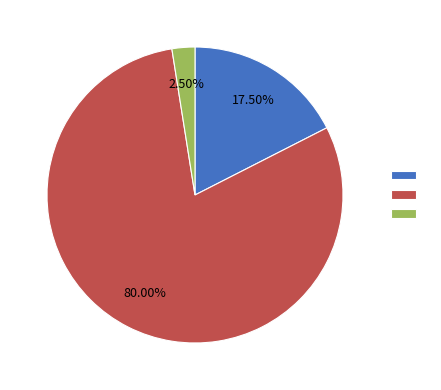

Does any single category account for the majority?

Yes